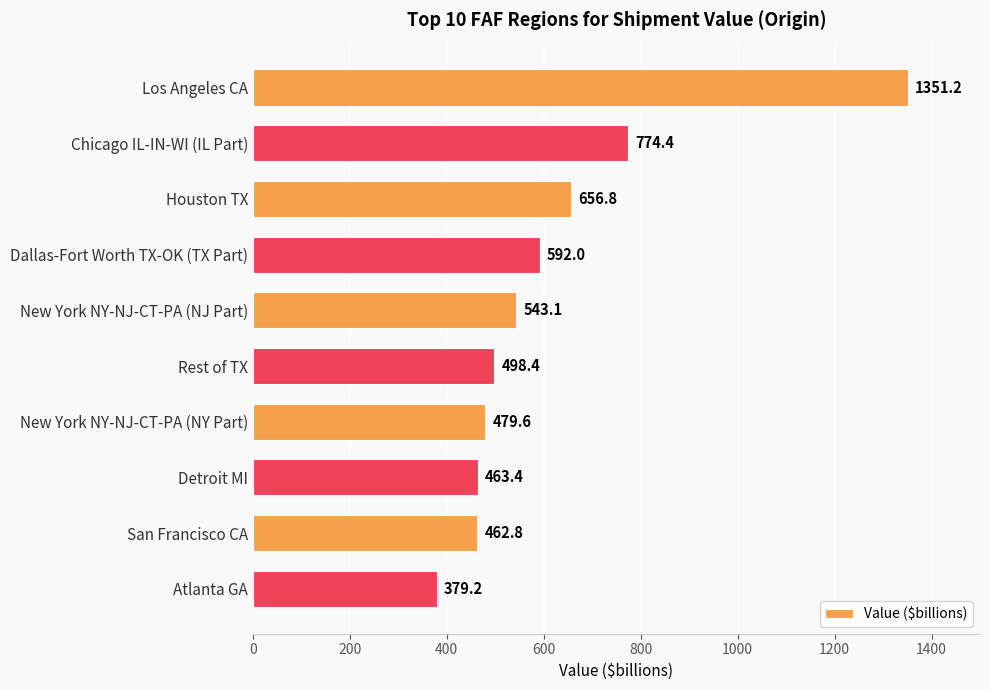

Is it true that the value at Detroit MI is 250.0?

False